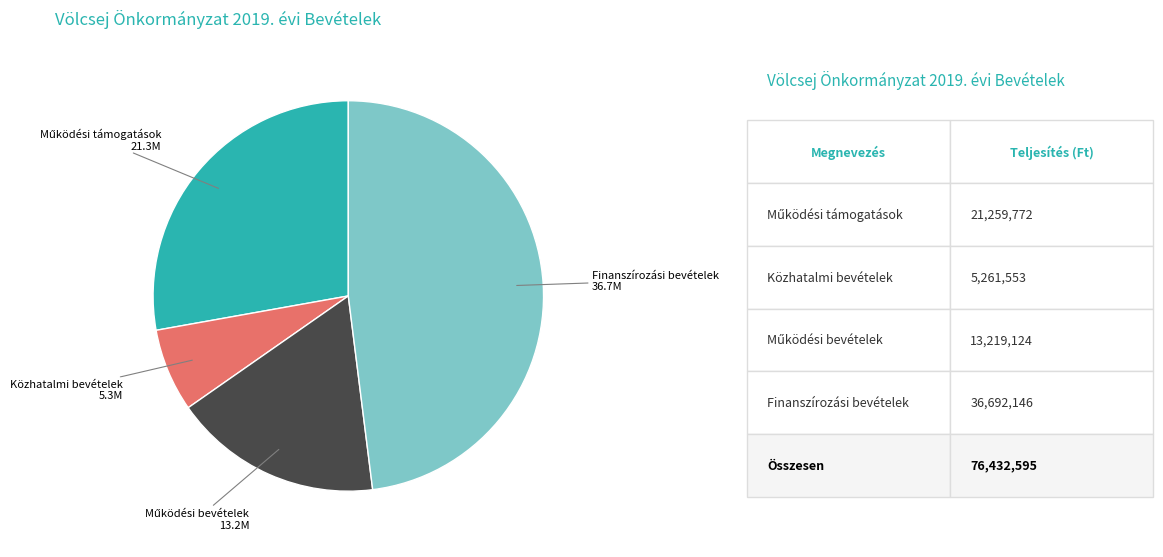

Combined, do Közhatalmi bevételek and Finanszírozási bevételek account for over 50%?

Yes